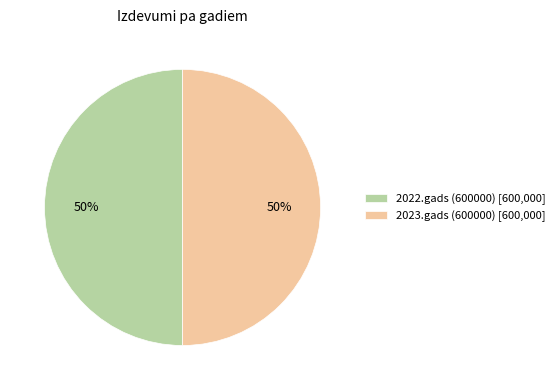

Do 2023.gads (600000) [600,000] and 2022.gads (600000) [600,000] together represent more than half of the pie?

Yes